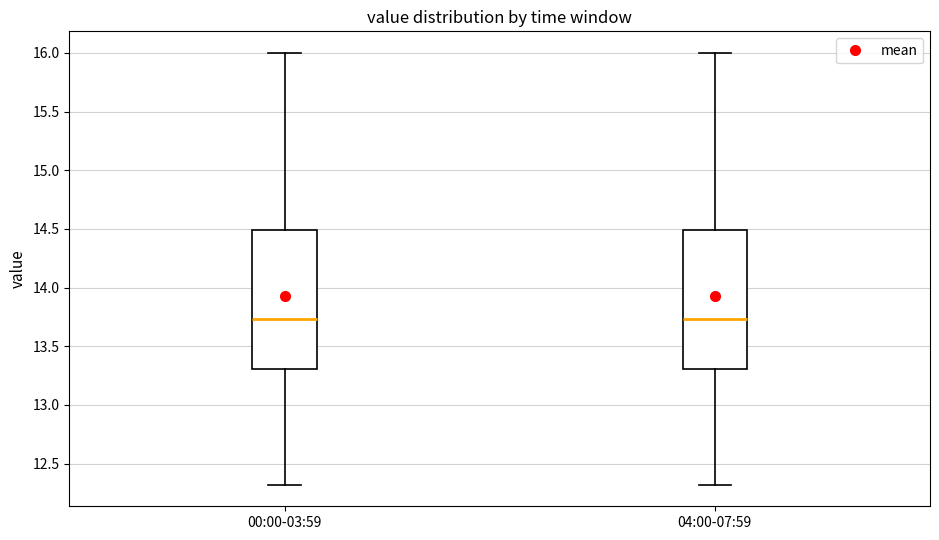

Reading left to right, transcribe this box plot: for each box, give where its median line is, the range the box spans, and where its two whiskers end, as read against the y-axis. The values are not printed on the chart, so give them approximately, as read against the axis.

00:00-03:59: median 13.75, box 13.30 to 14.50, whiskers 12.30 to 16.00
04:00-07:59: median 13.75, box 13.30 to 14.50, whiskers 12.30 to 16.00